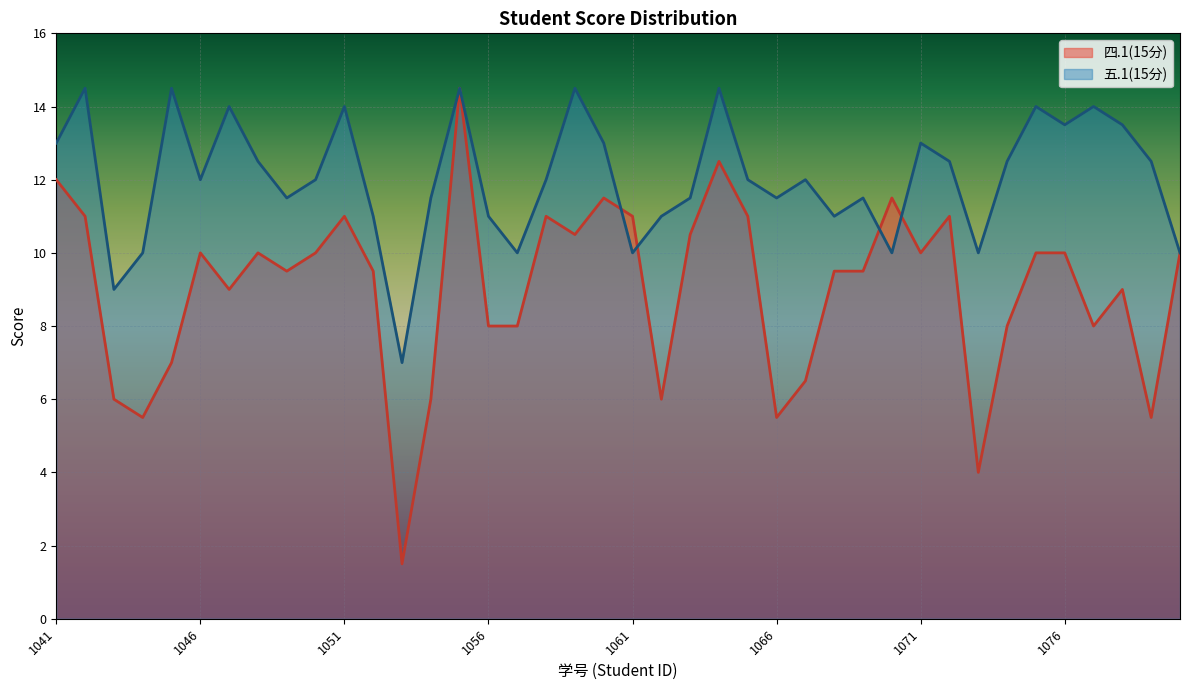

What is the difference between the maximum and minimum values in the 四.1(15分) series?

13.0